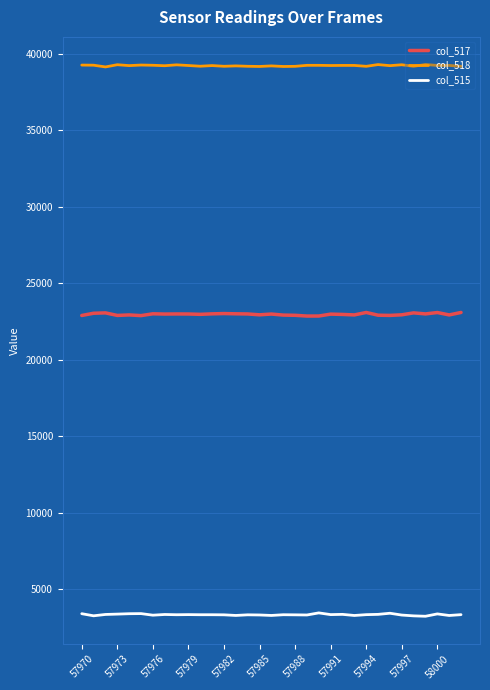

Rank the series by their maximum value, from highest to lowest.

col_518, col_517, col_515